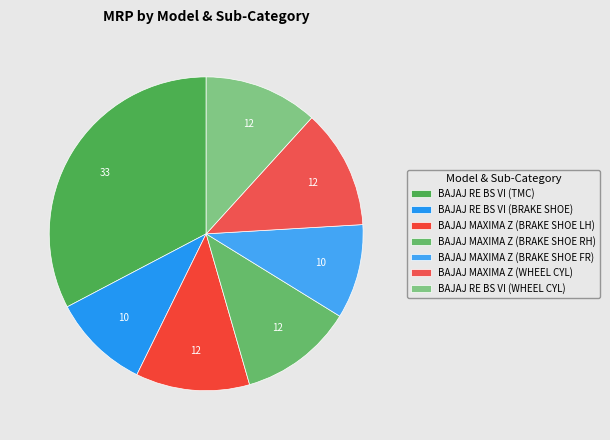

What percentage do BAJAJ MAXIMA Z (WHEEL CYL) and BAJAJ MAXIMA Z (BRAKE SHOE FR) together represent?

22.0%